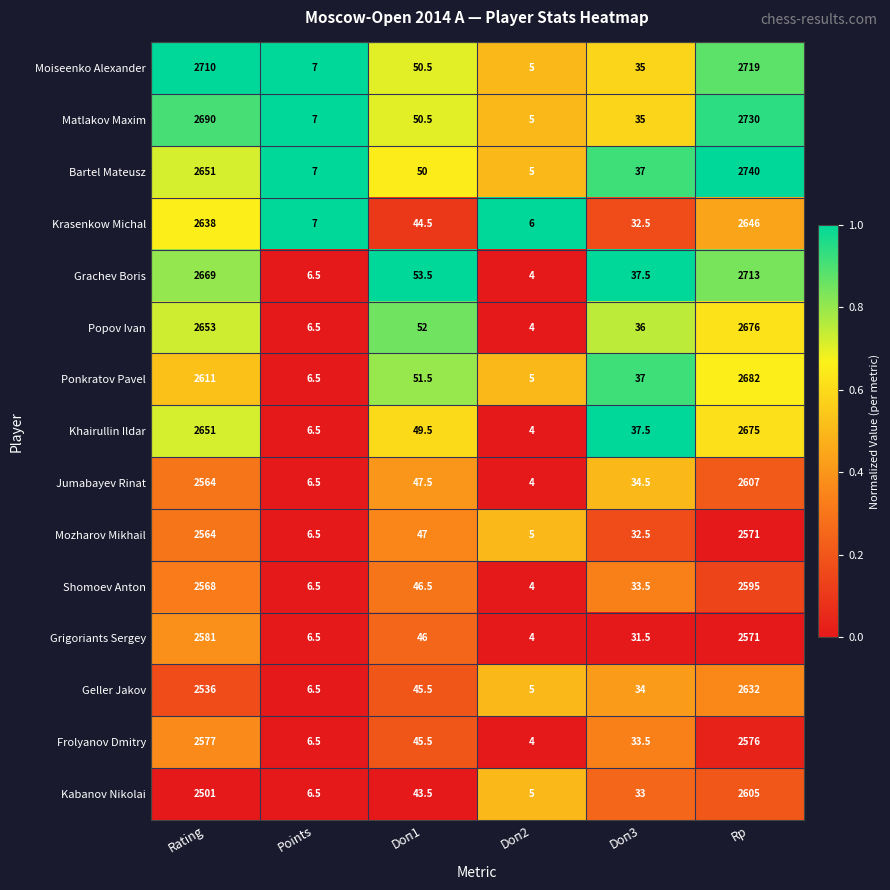

Is it true that Shomoev Anton equals 2568.0 at Rating?

True